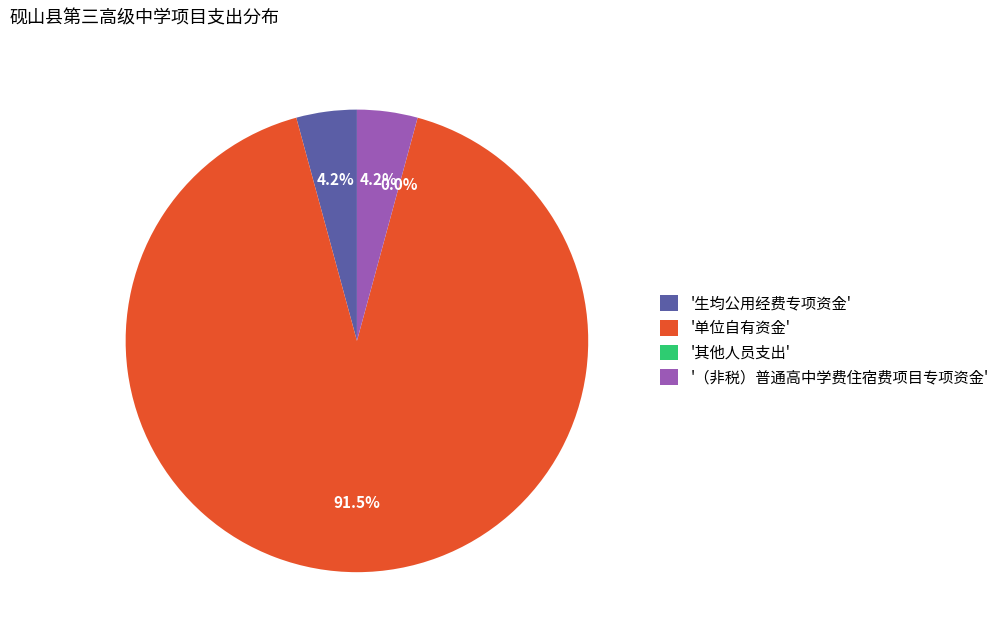

Does '（非税）普通高中学费住宿费项目专项资金' represent more than half of the total?

No